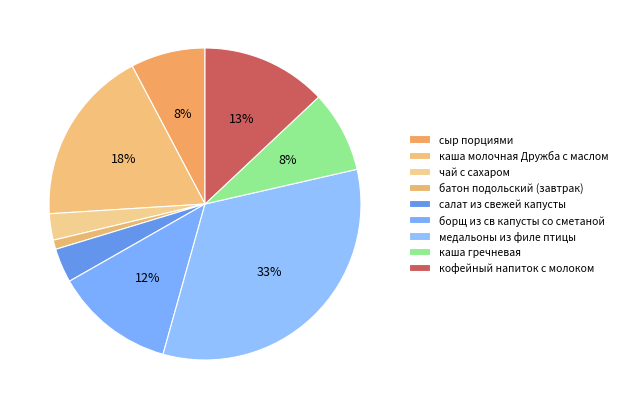

How many segments does this pie chart have?

9